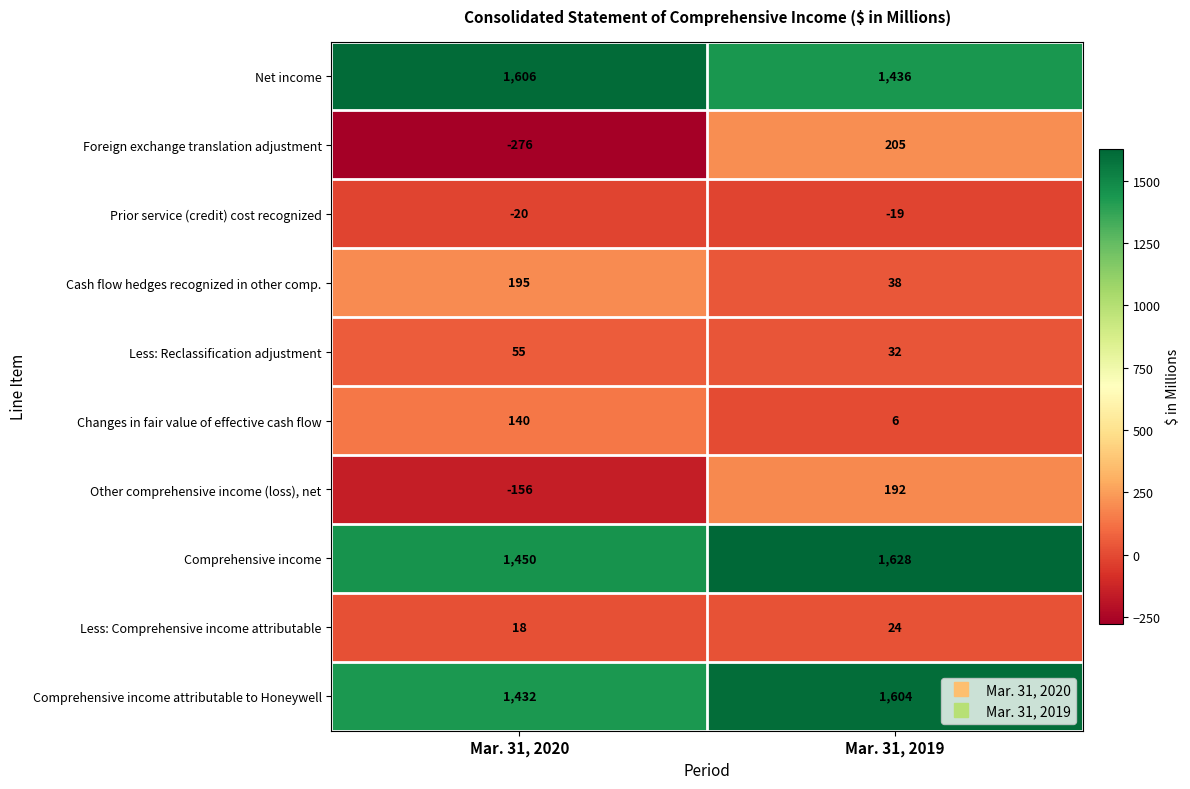

What is the difference between the maximum and minimum values in the Comprehensive income series?

178